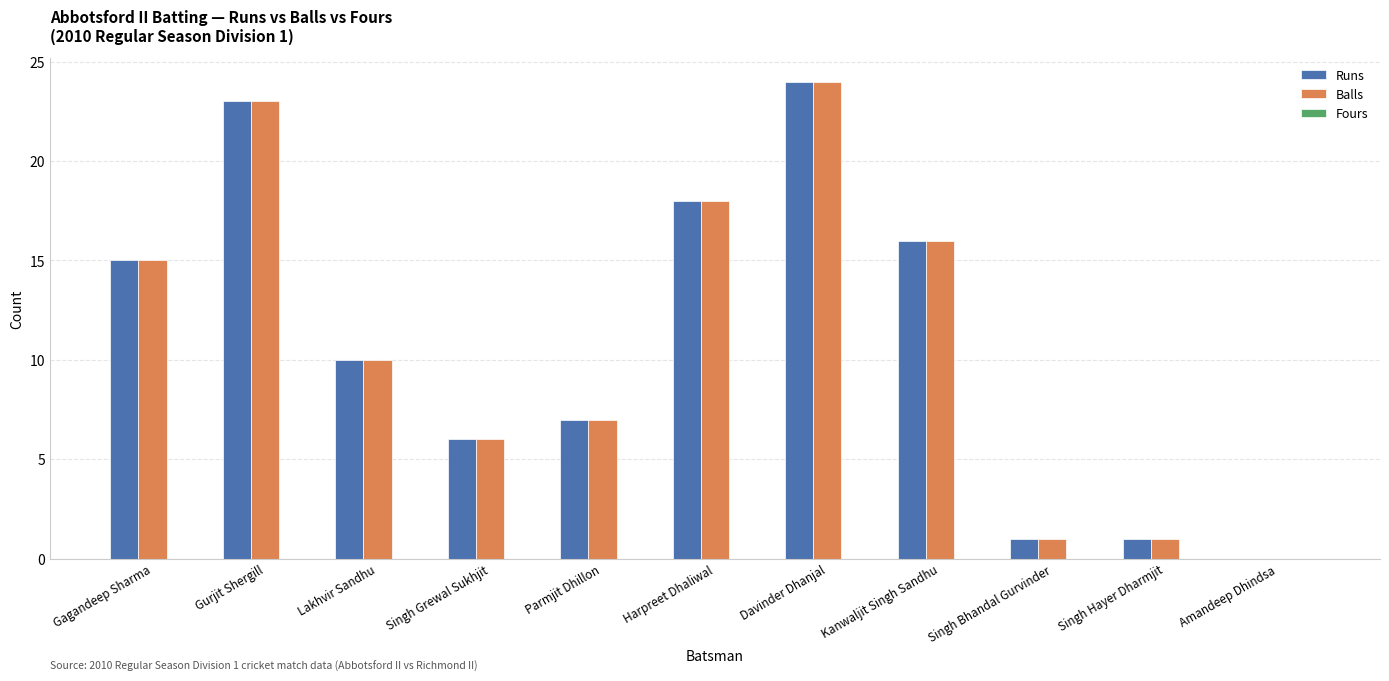

What is the sum of the Balls values at Singh Bhandal Gurvinder and Parmjit Dhillon?

8